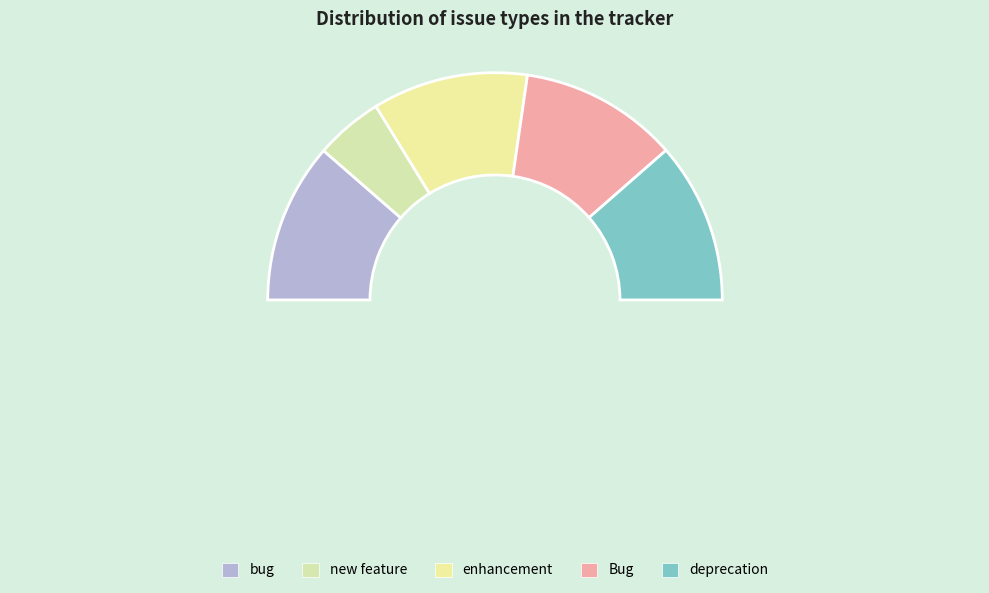

What percentage do new feature and enhancement together represent?

31.8%